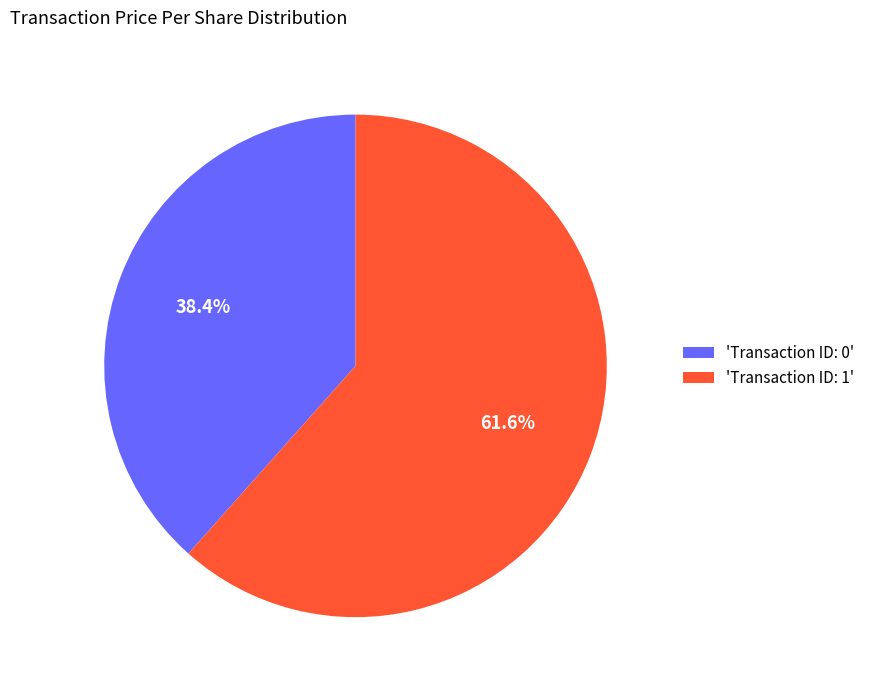

Rank the categories by value from lowest to highest.

'Transaction ID: 0', 'Transaction ID: 1'